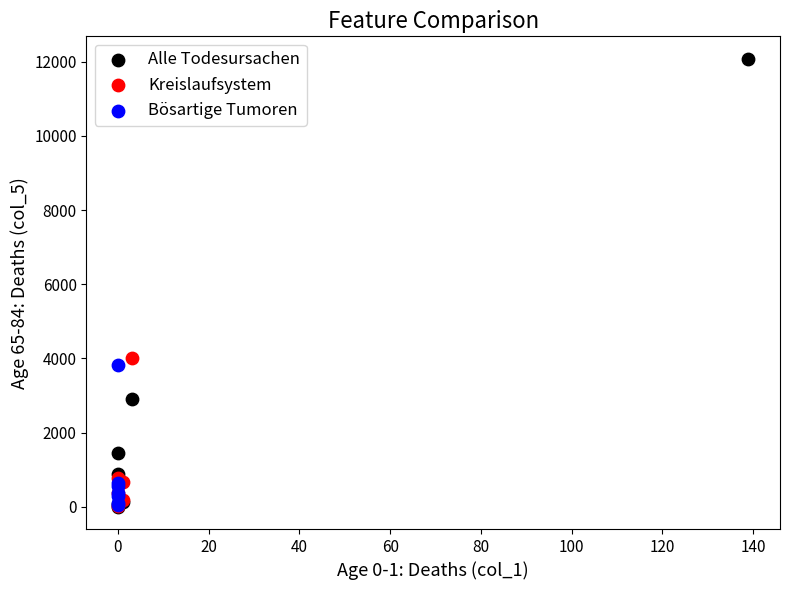

Which series has the widest spread of Y values?

Alle Todesursachen